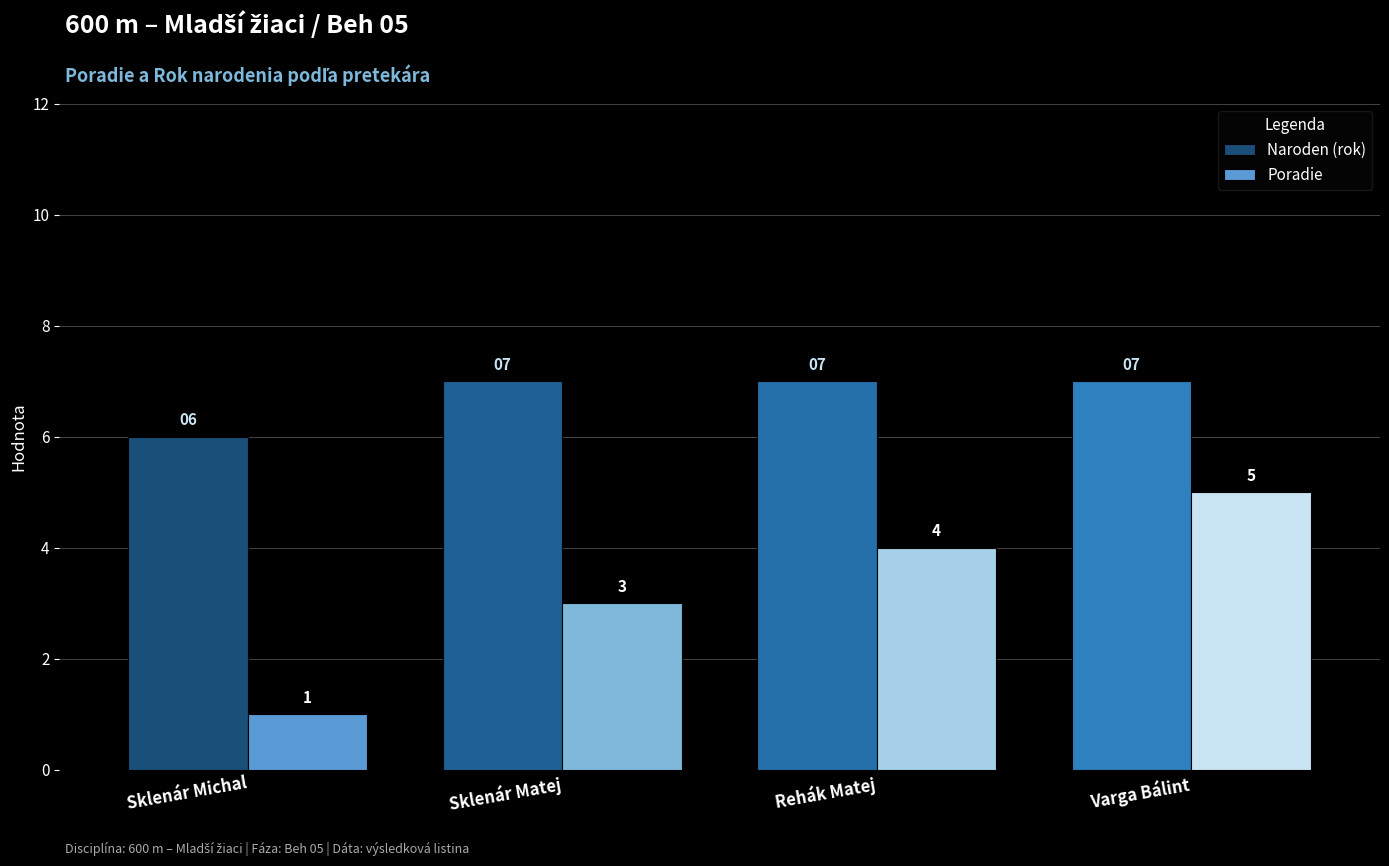

Which category has the lowest value in the Naroden (rok) series?

Sklenár Michal